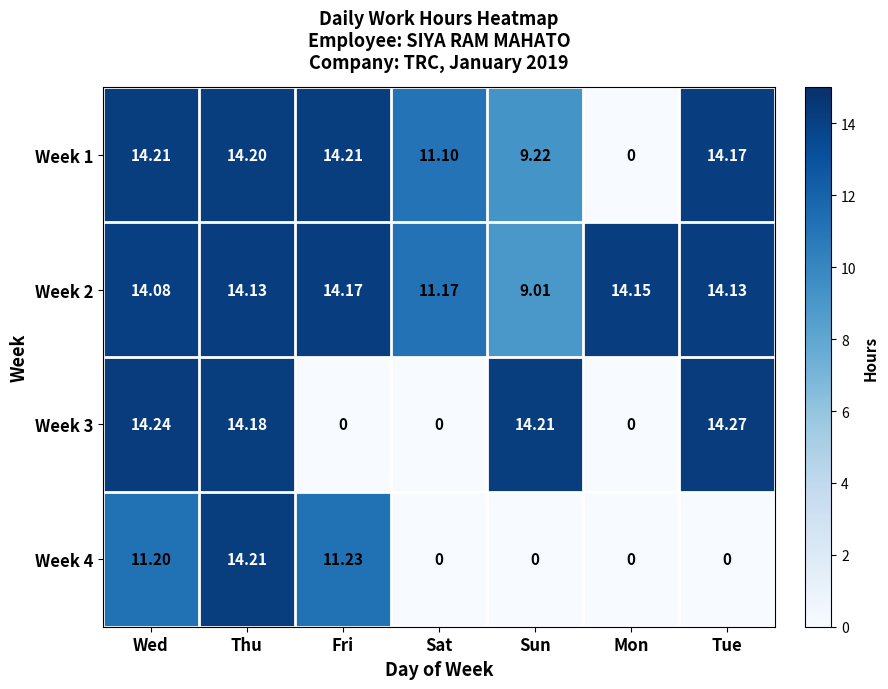

Between Wed and Fri, which series saw the biggest shift?

Week 3